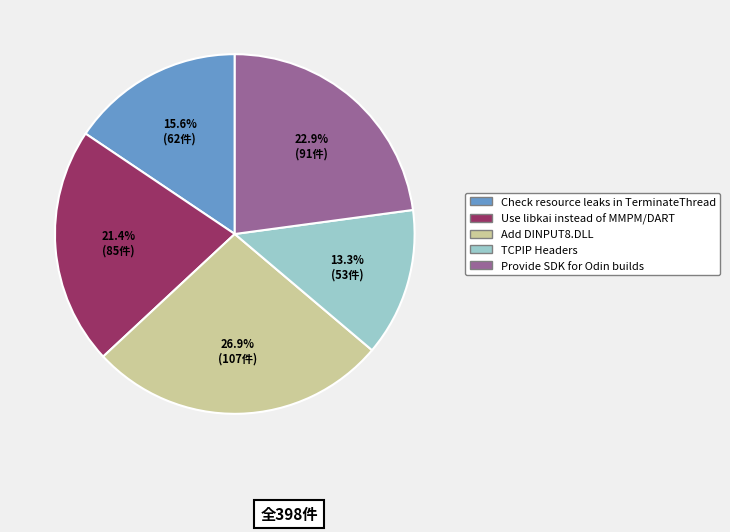

How many slices are in this pie chart?

5